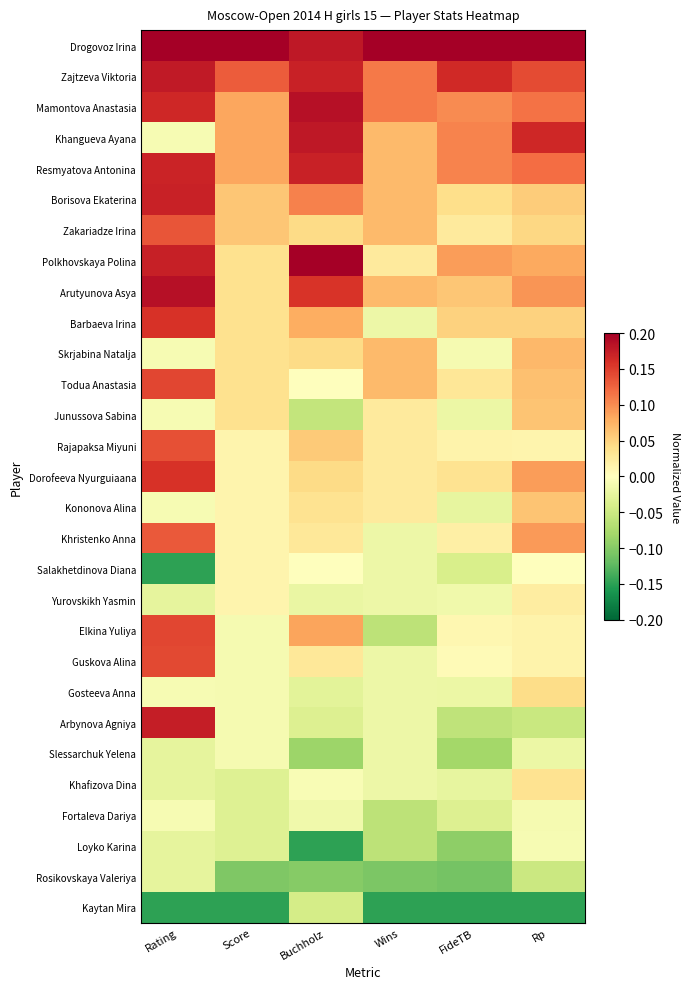

Which has a higher value, Score or FideTB?

Score